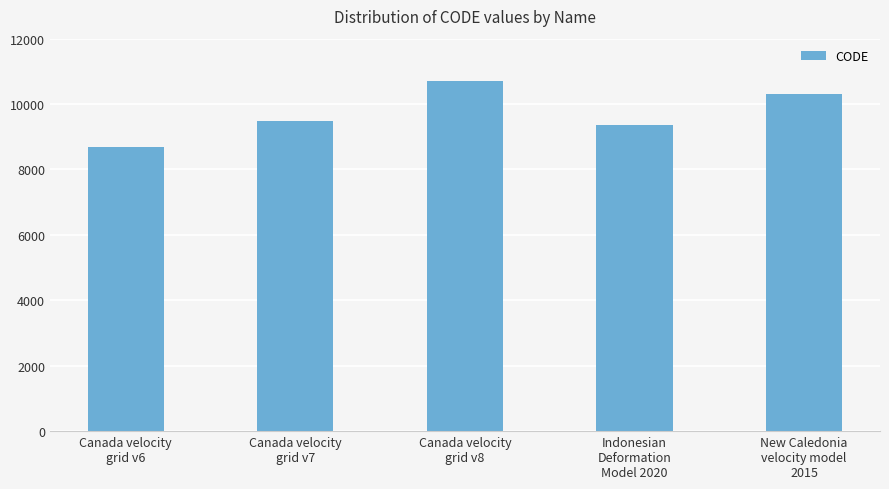

What is the value of the 5th bar from the left?

10323